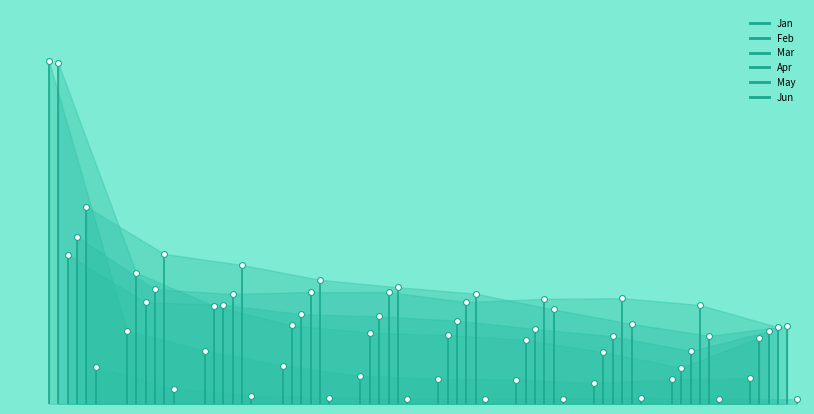

Which series contains the lowest Y value?

Jan